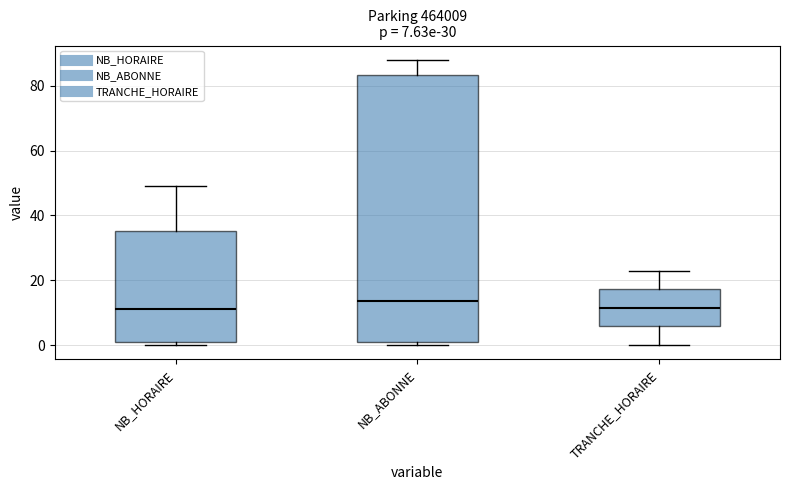

Comparing the boxes themselves (not the whiskers), which one is the tallest?

NB_ABONNE